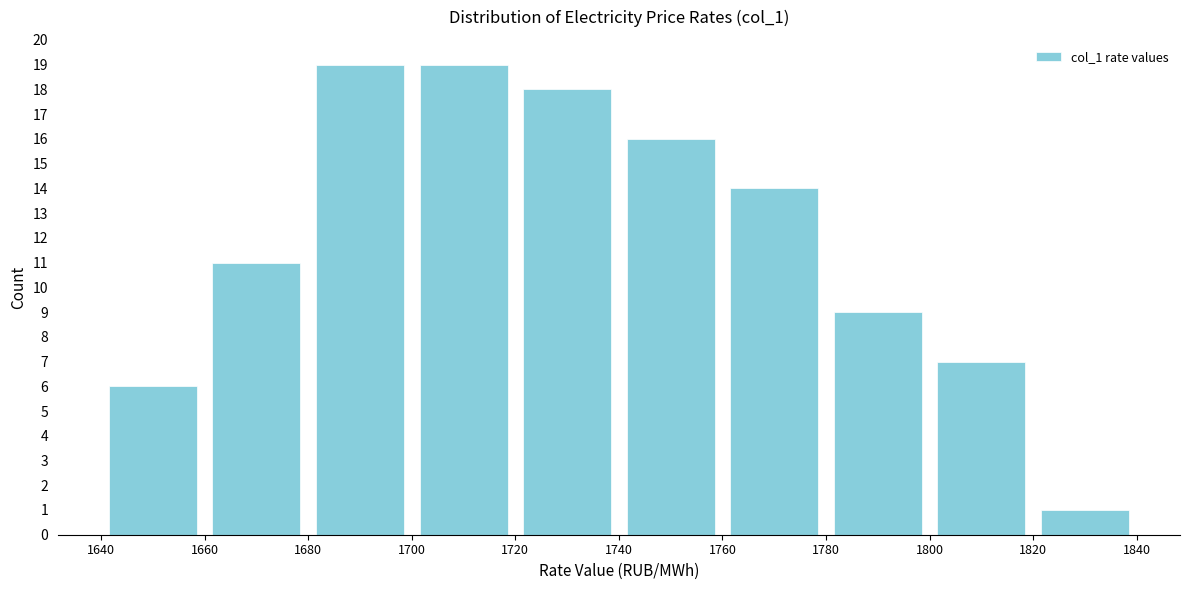

What is the height of the bar covering 1820 to 1840 on the x-axis? The values are not printed on the chart, so give them approximately, as read against the axis.

1